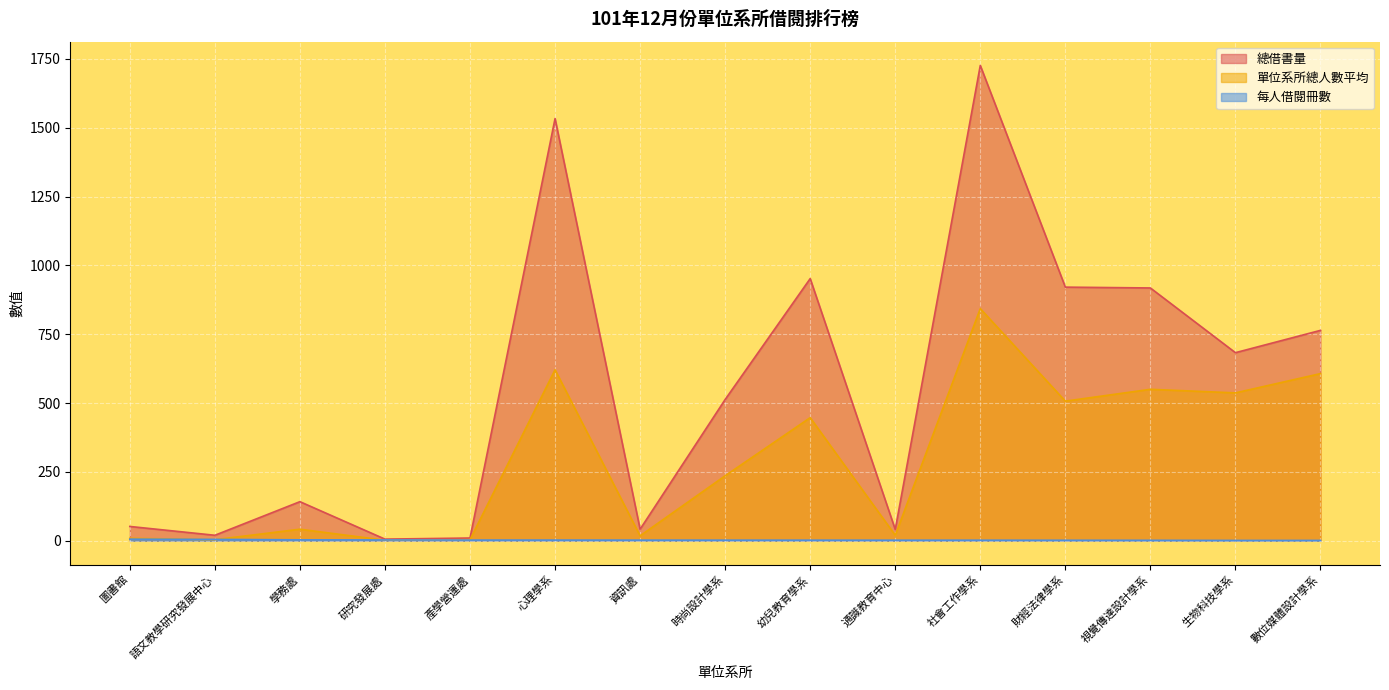

What is the difference between the second highest and second lowest values in the 總借書量 series?

1523.0